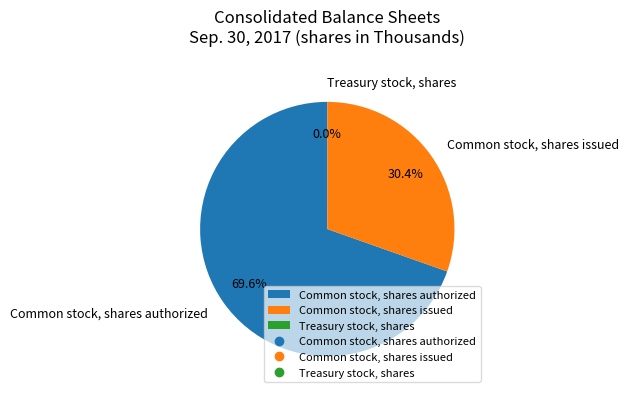

How much of the chart is everything except Common stock, shares authorized?

30.4%